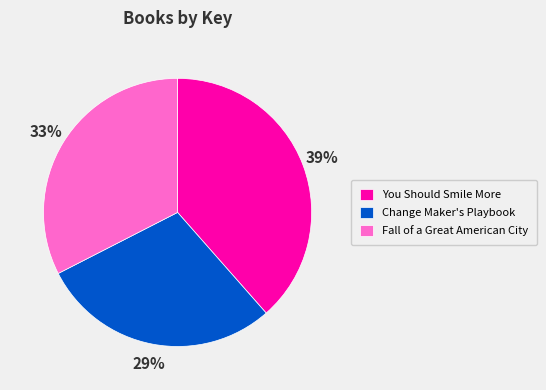

To the nearest percent, what percentage of the pie is You Should Smile More?

39%